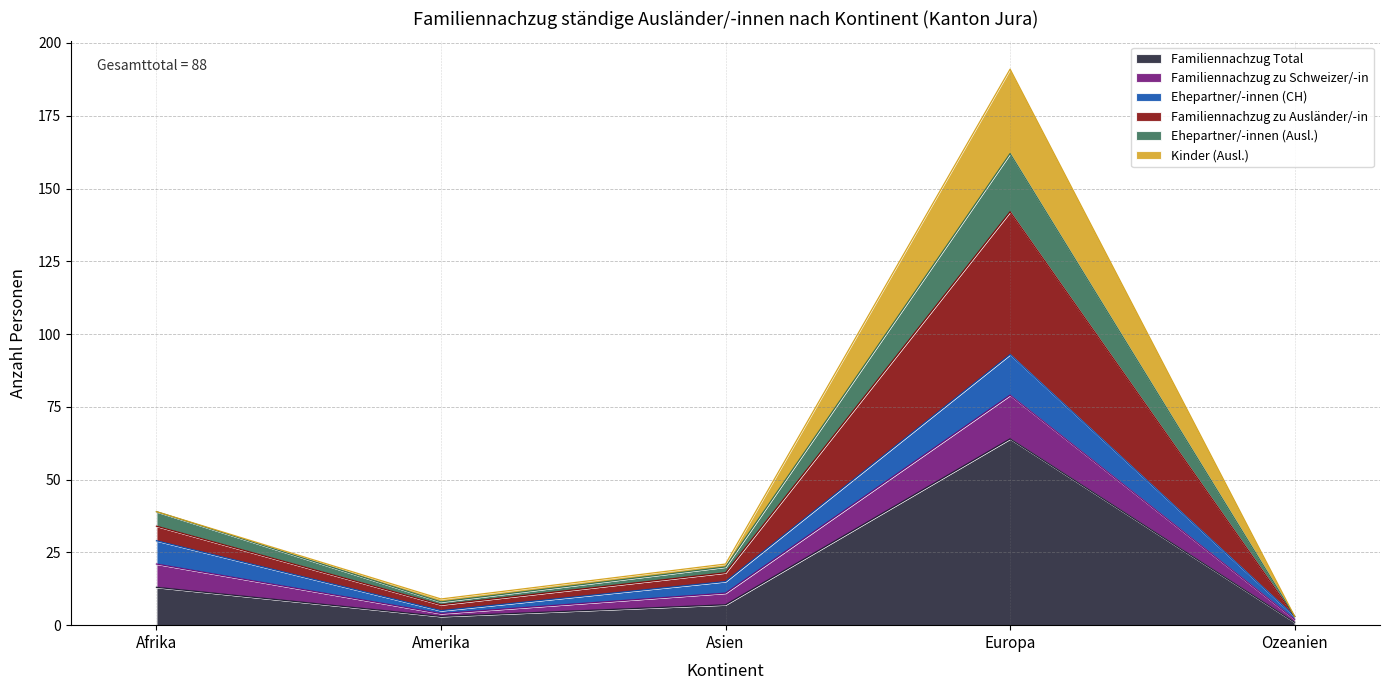

Is it true that Familiennachzug Total equals 1 at Ozeanien?

True